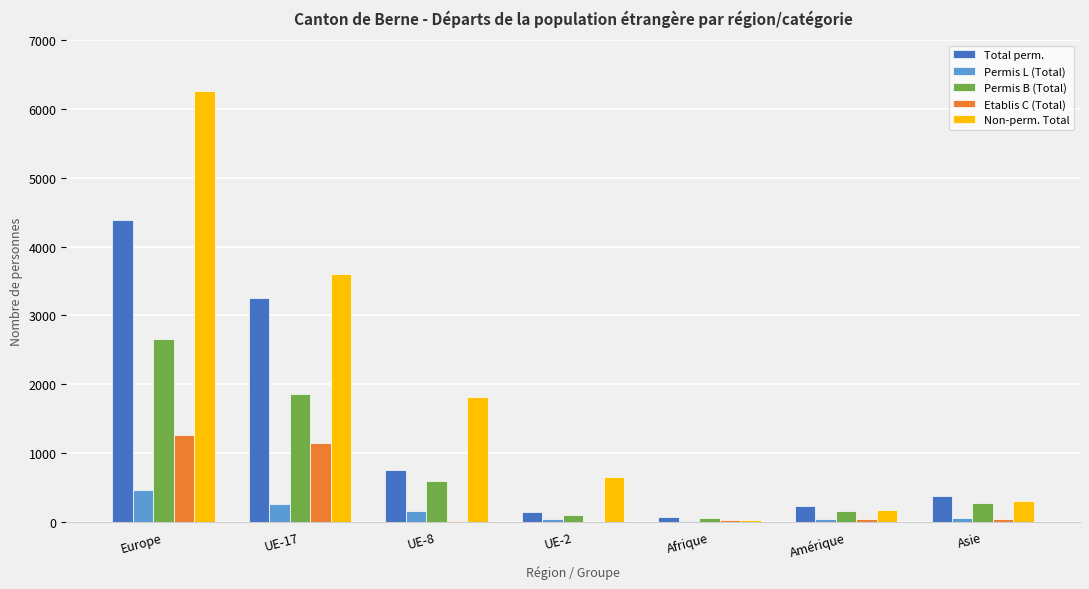

True or false: Etablis C (Total) has a value of 34 at Asie.

True